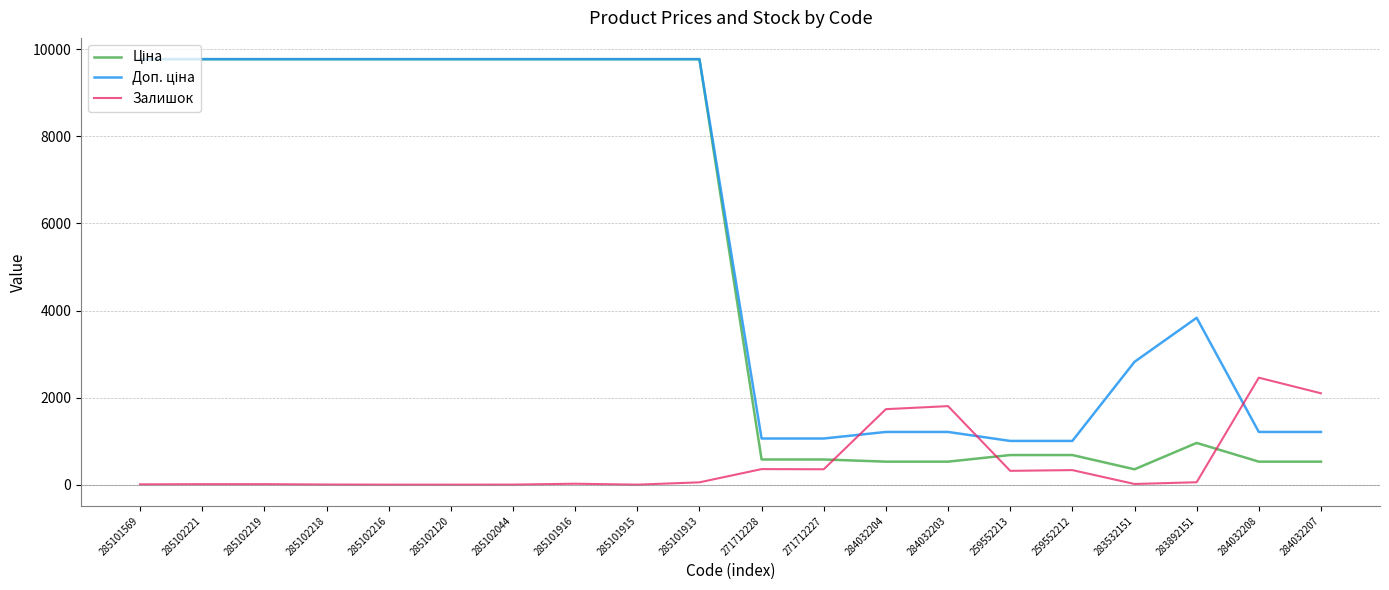

True or false: Залишок has a value of 21.0 at 285101916.

True